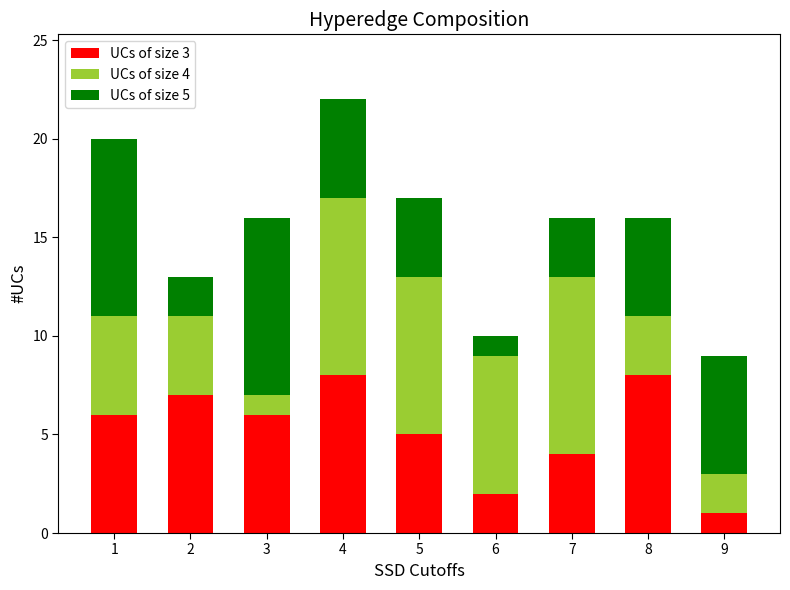

The UCs of size 3 series shows 9 at 1. True or false?

False